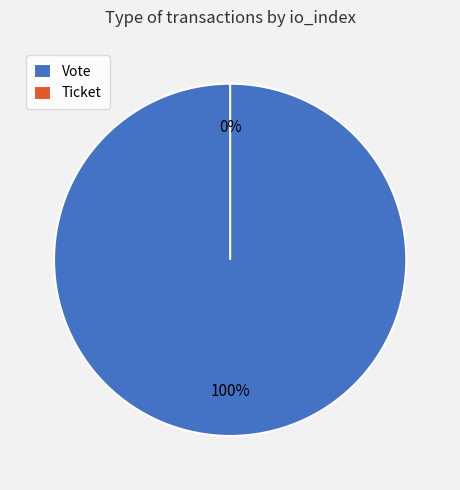

To the nearest percent, what is the difference between the Ticket and Vote slice percentages?

100%